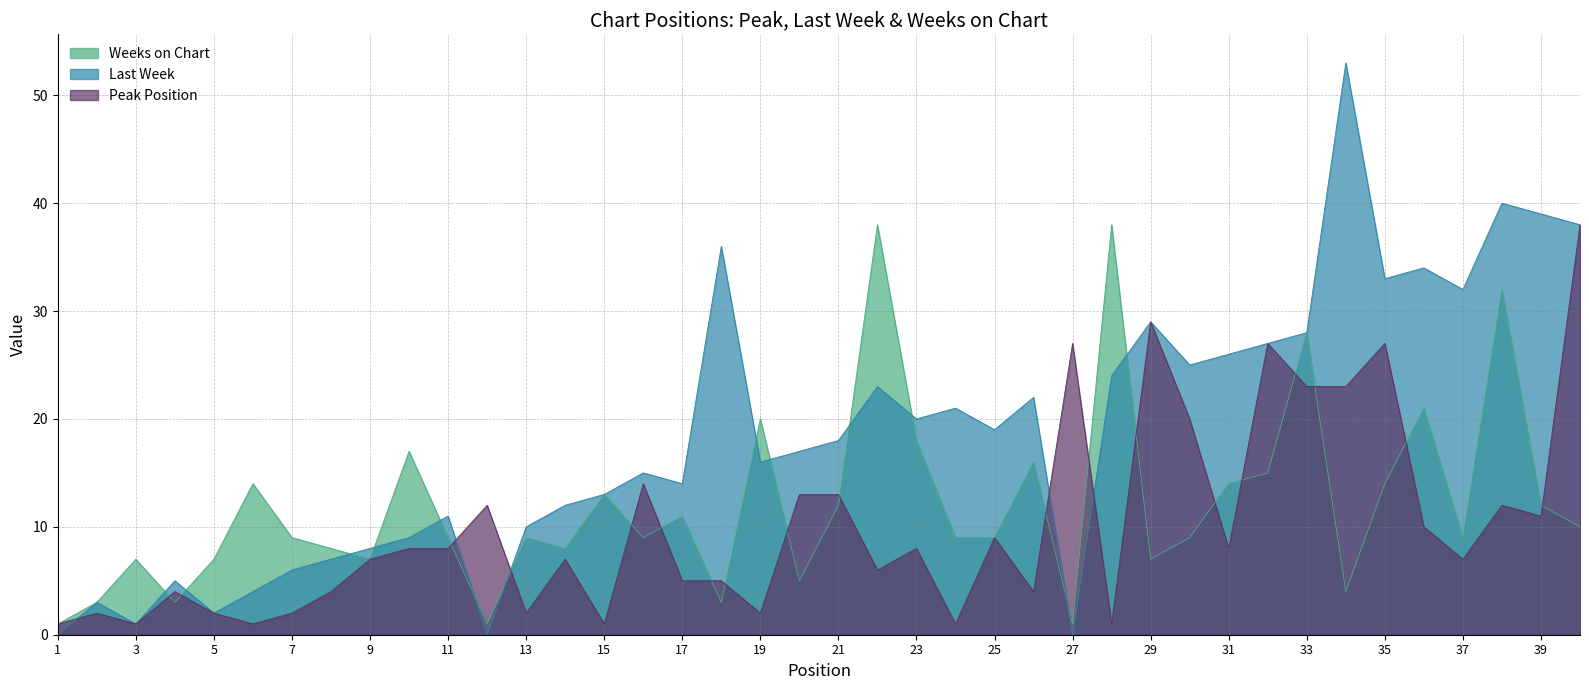

What is the sum of all Peak Position values?

405